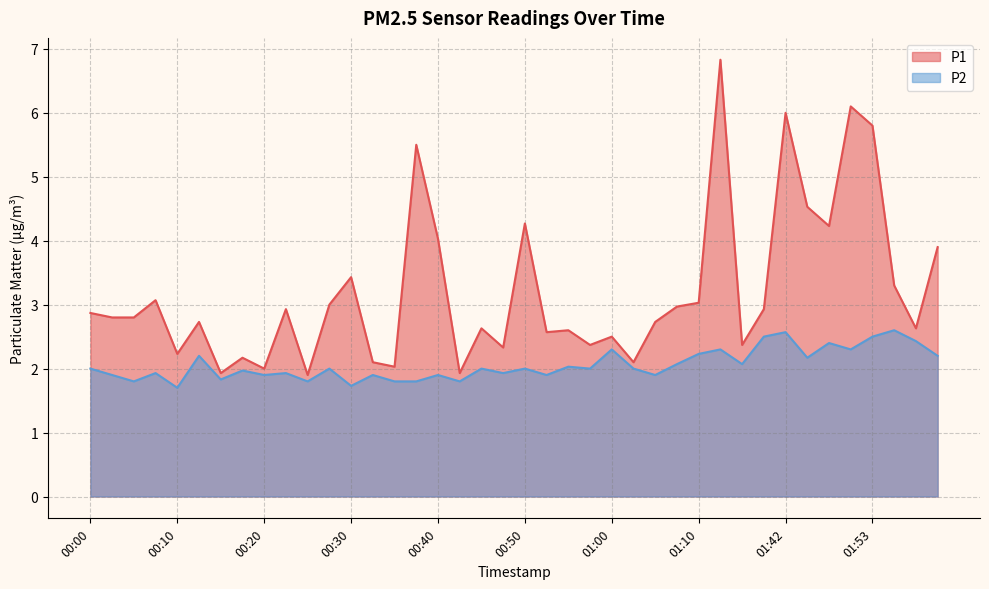

What is the average value of the P2 series?

2.1